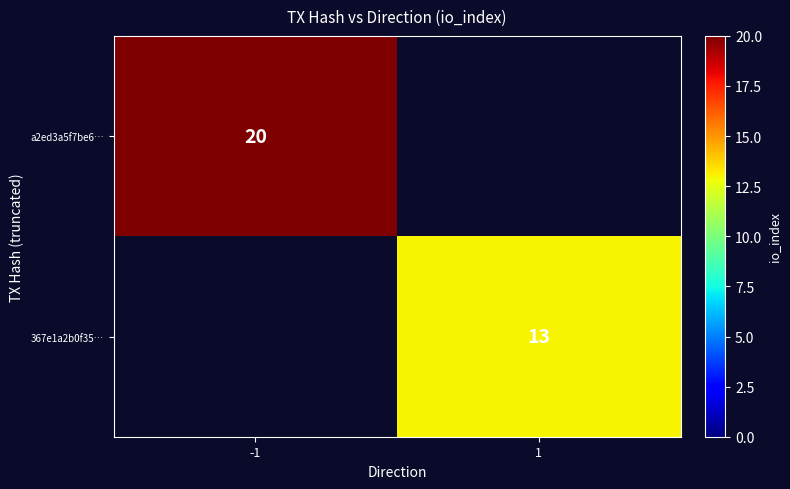

At how many categories does at least one series exceed 16?

1